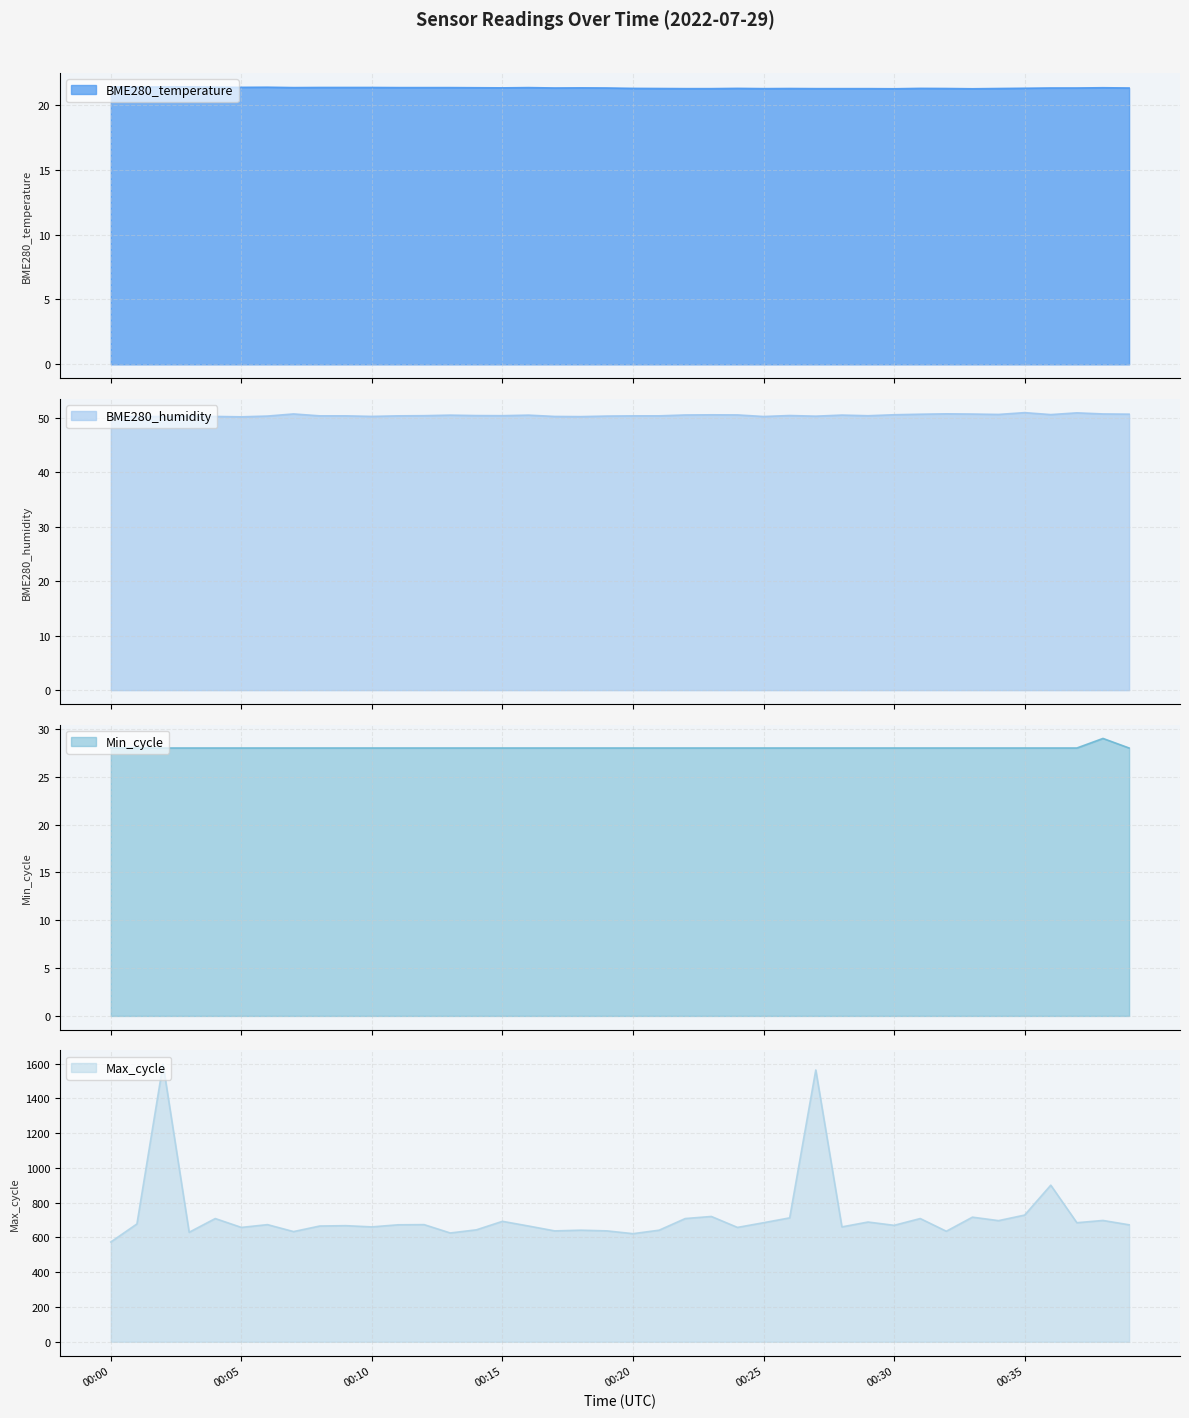

What is the average value of the Max_cycle series?

721